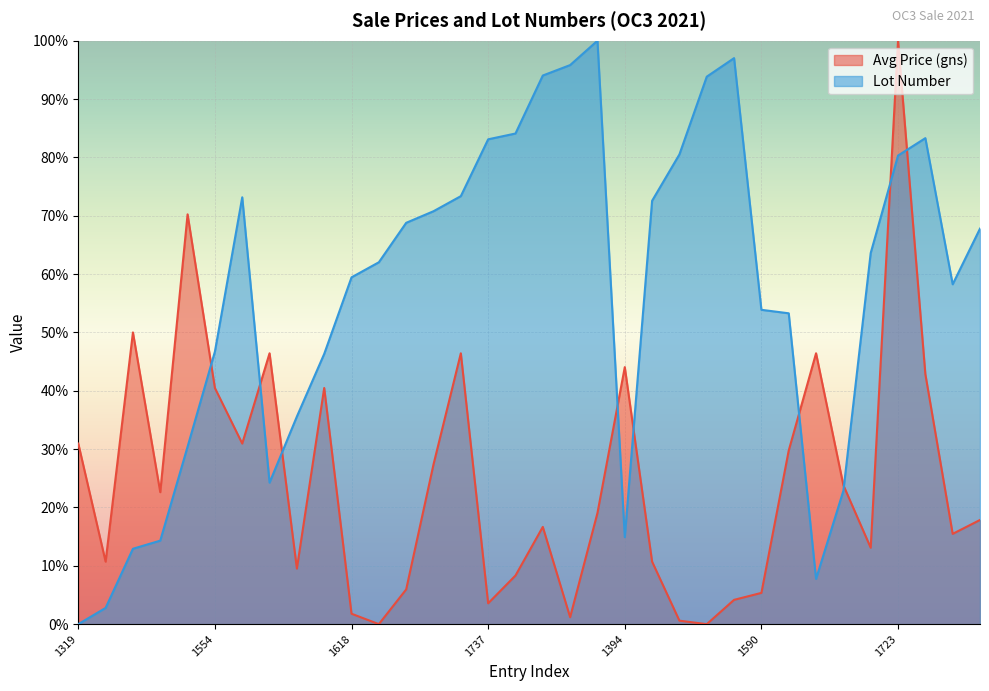

Does the chart display data point markers on the line(s)?

No